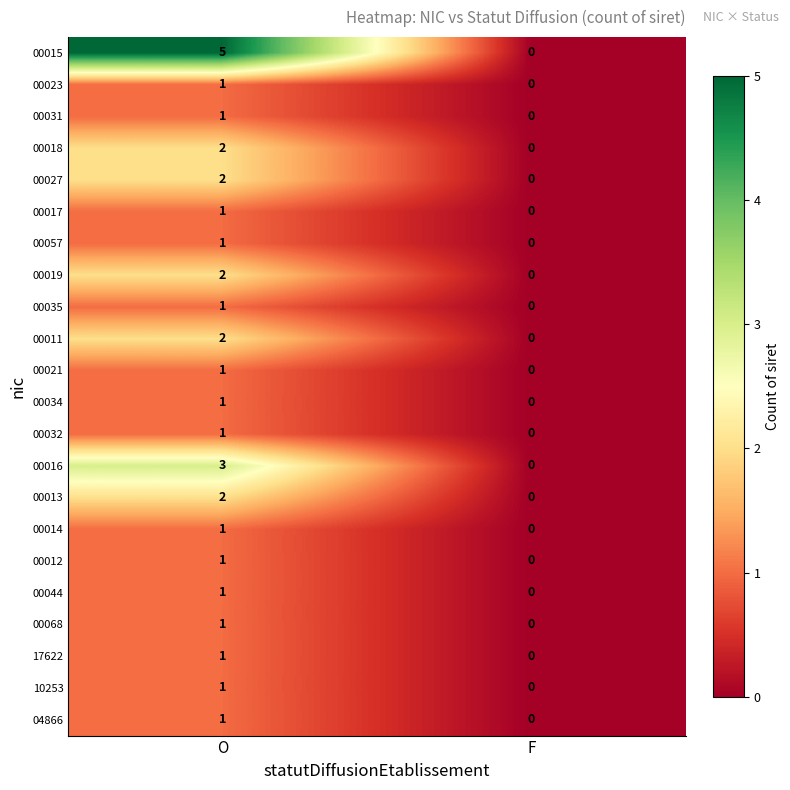

How many series are shown in this chart?

22